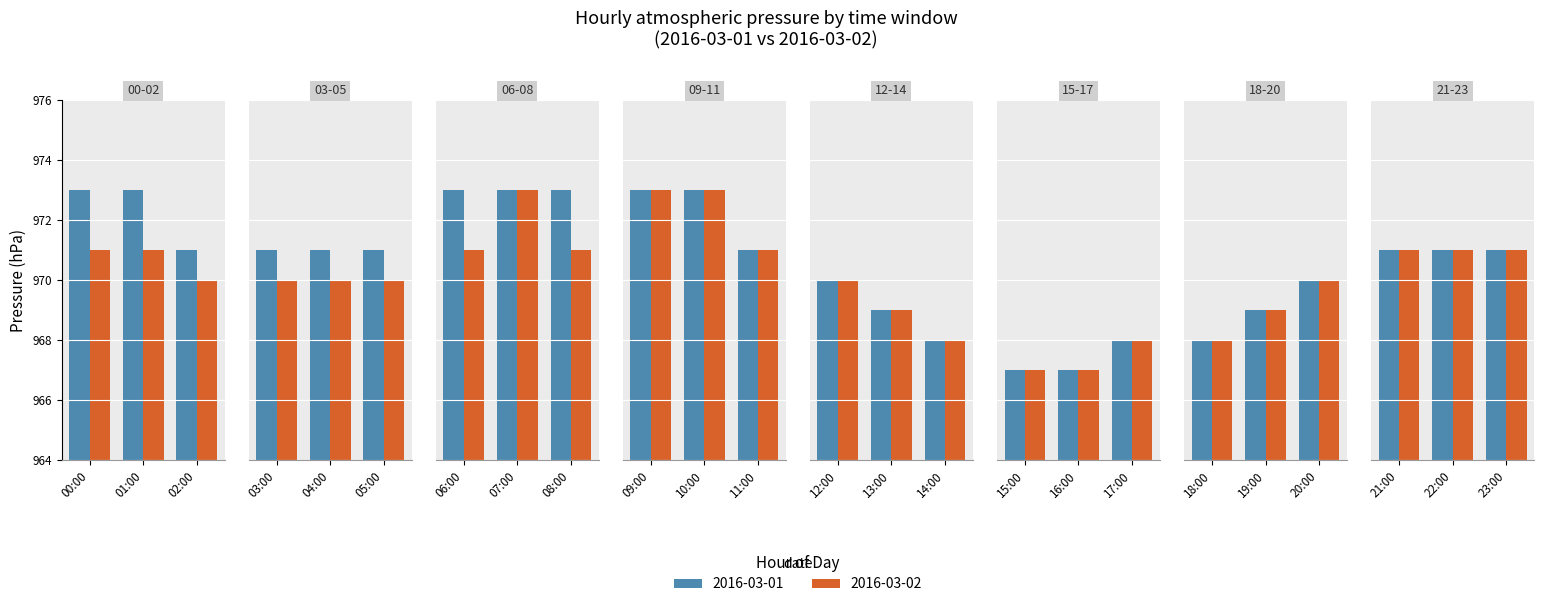

Is it true that the value at 16:00 is 561.1?

False